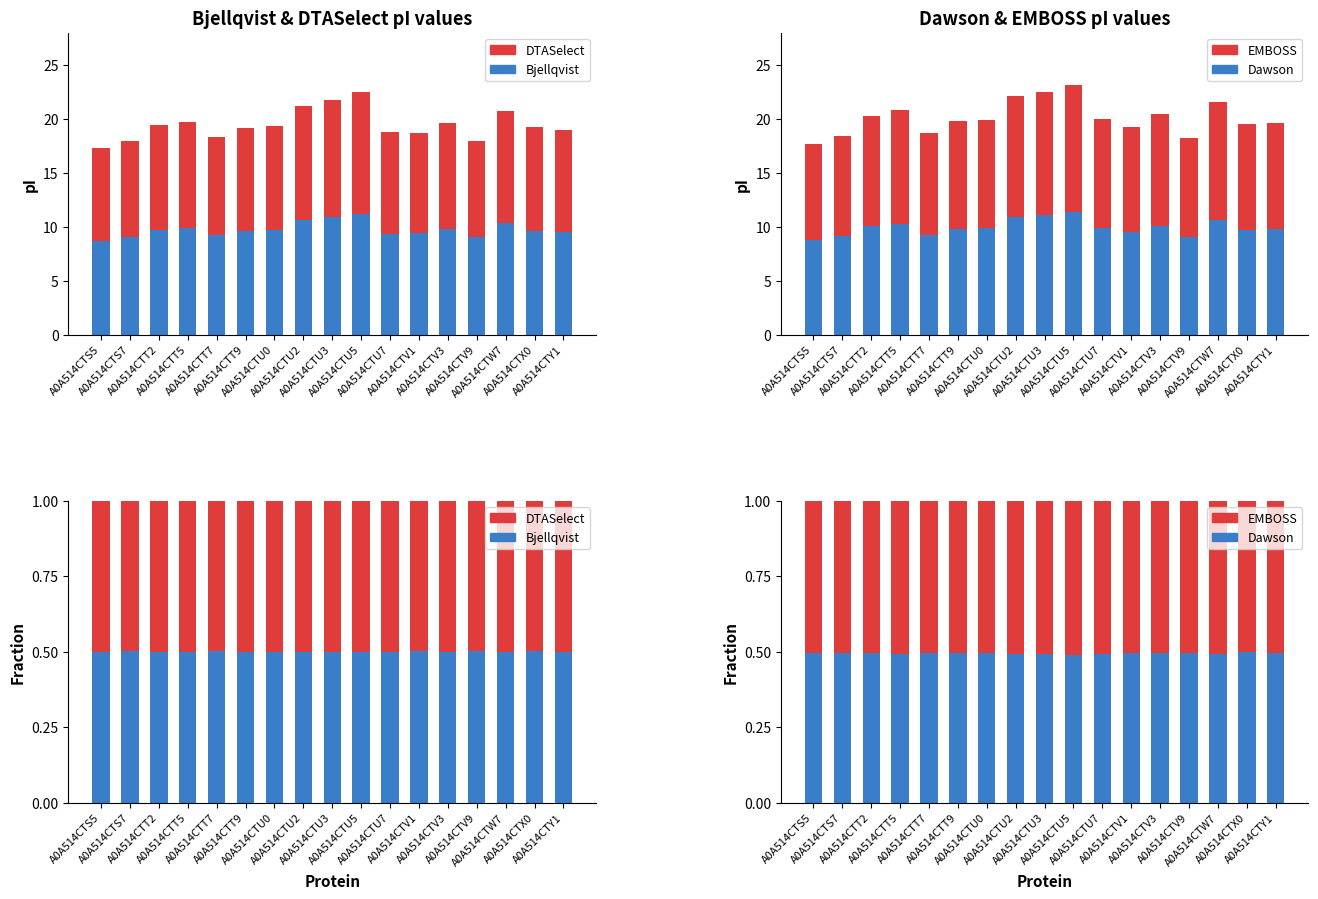

What is the label of the 9th bar from the right?

A0A514CTU3